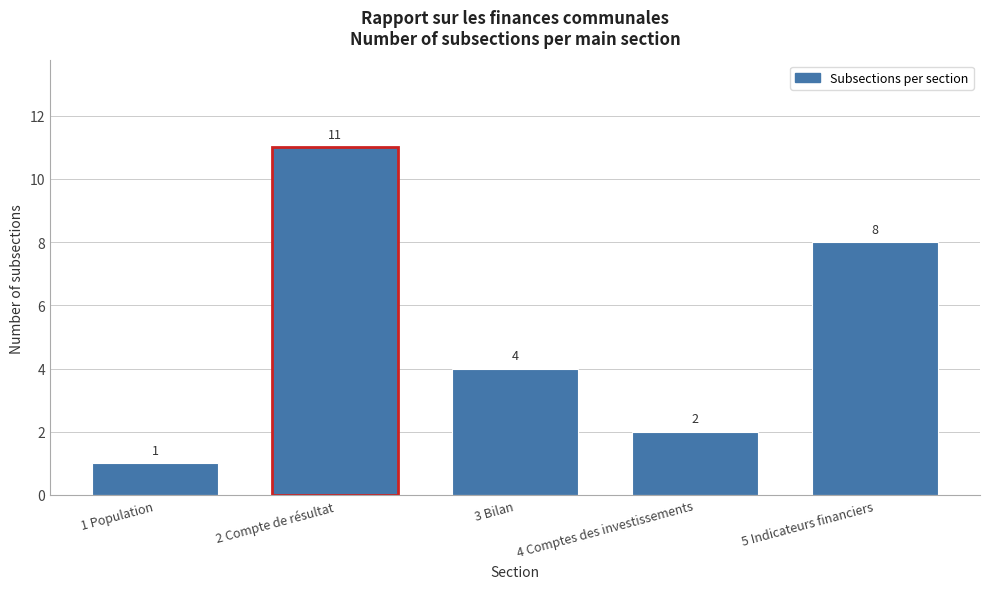

Reading right to left, what are all the values shown in this chart?

8	2	4	11	1